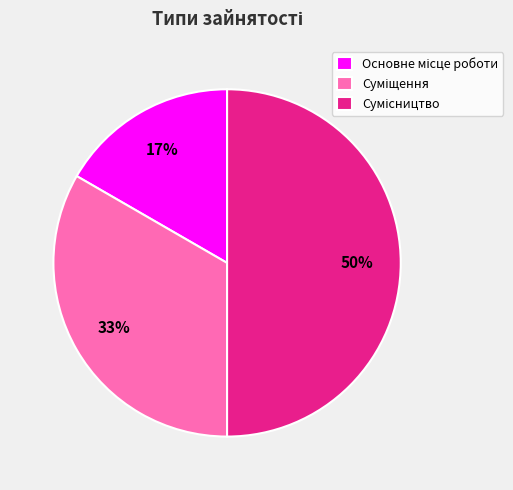

To the nearest percent, what is the difference between the largest and smallest slice percentages?

33%